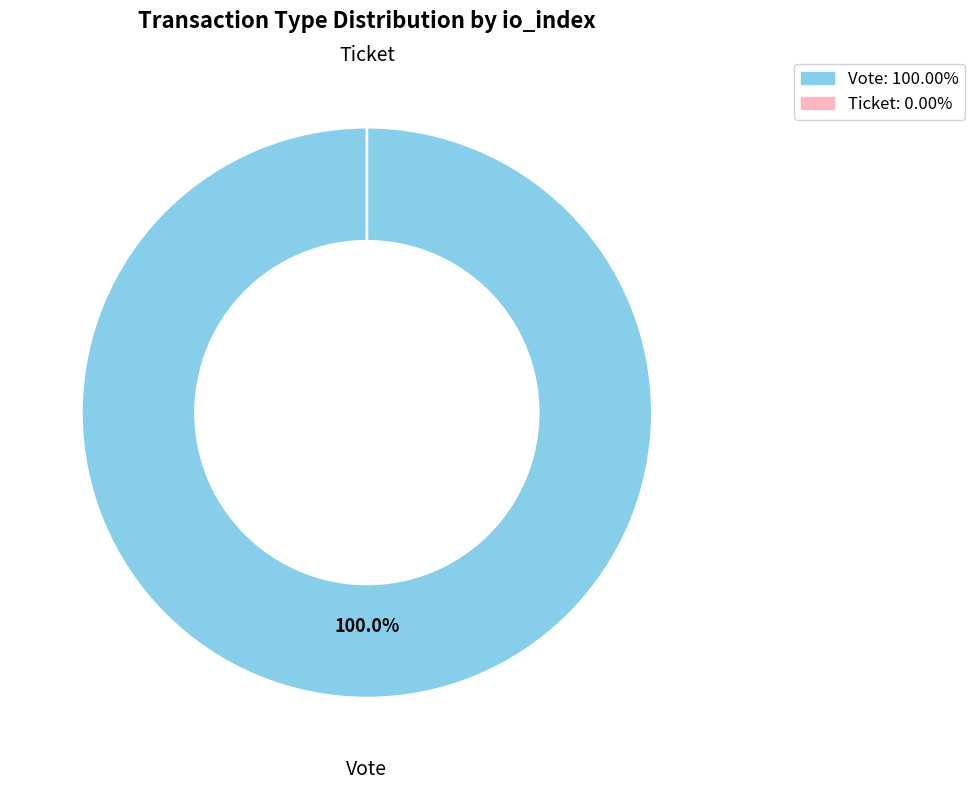

What percentage do Ticket and Vote together represent?

100.0%